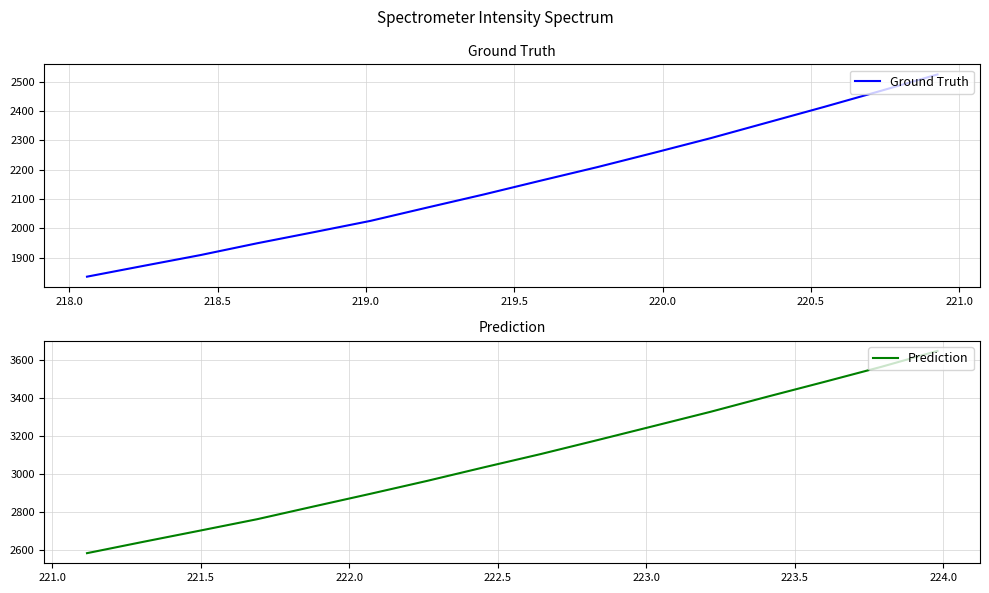

Count the number of data series in this chart.

2